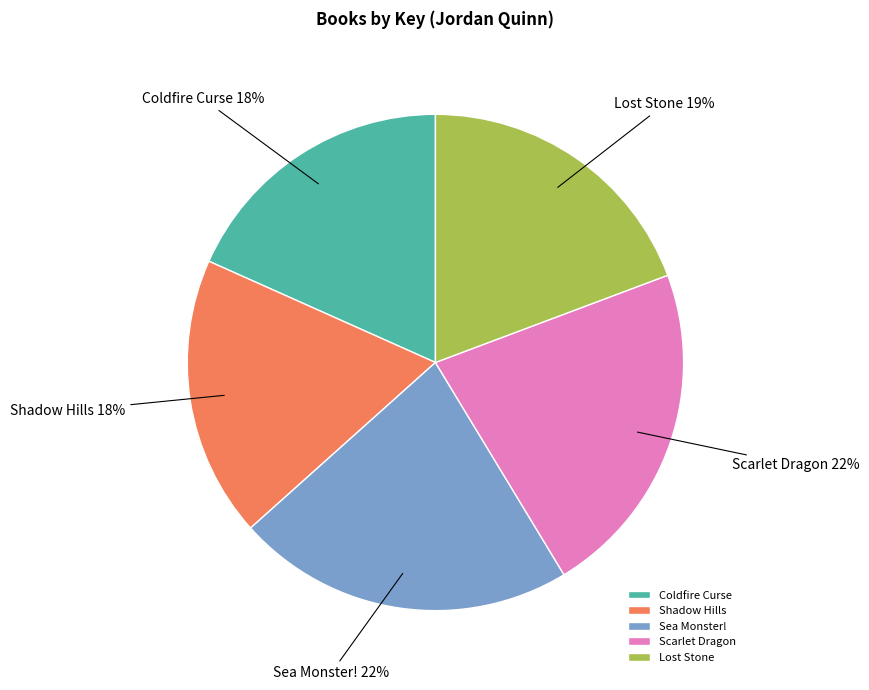

Between Sea Monster! and Lost Stone, which is larger?

Sea Monster!